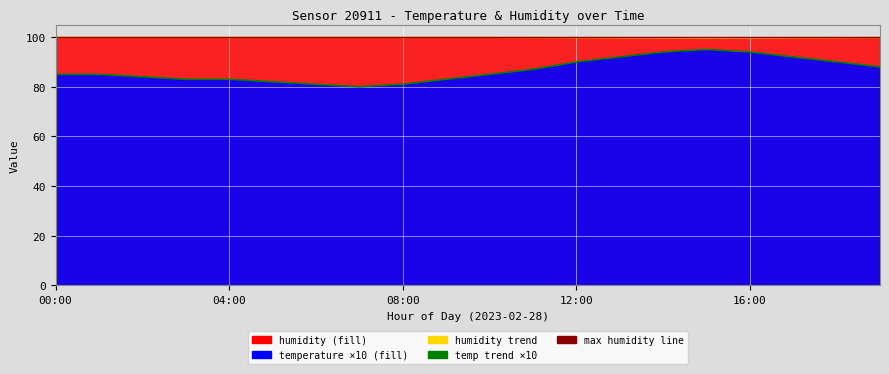

What is the maximum value shown in the chart?

99.9